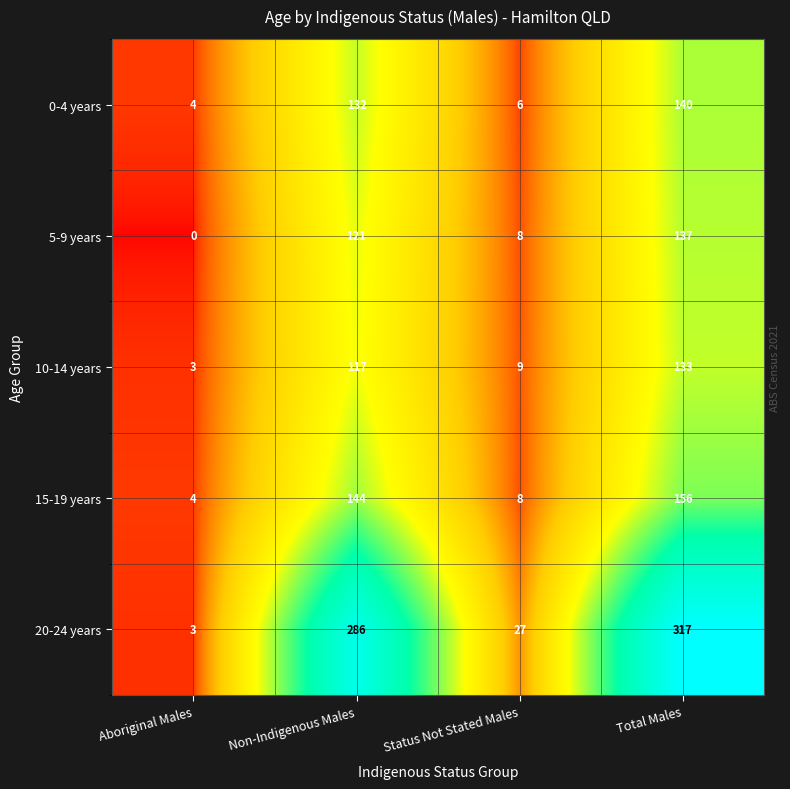

At which label is 10-14 years closest to 68?

Non-Indigenous Males